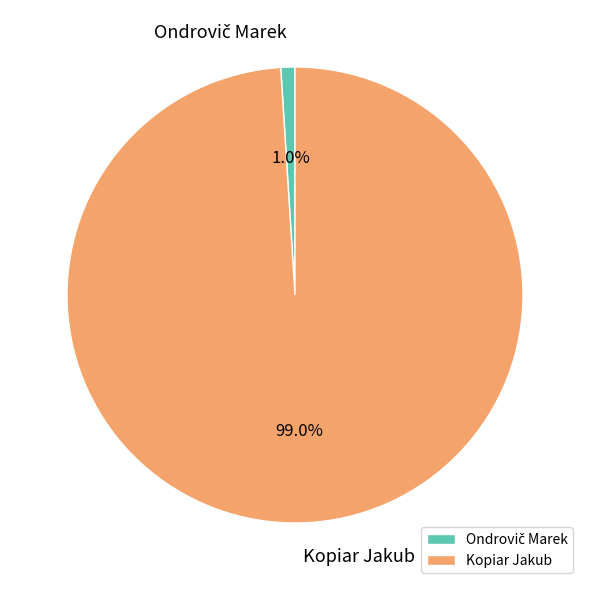

True or false: Kopiar Jakub accounts for 89% of the total.

False